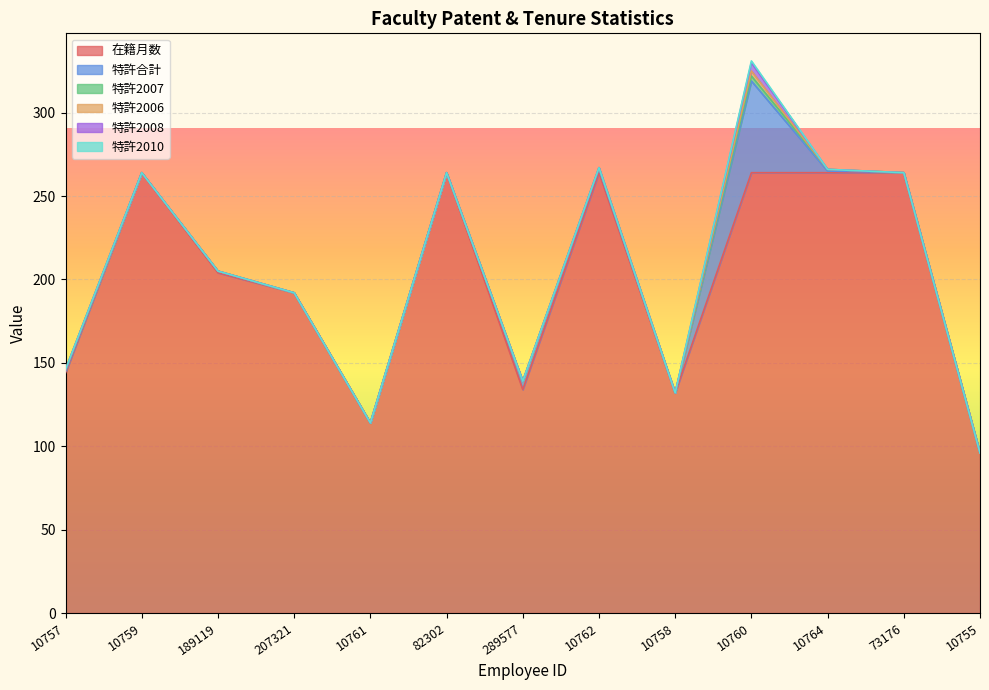

True or false: 特許2006 and 特許2008 intersect in this chart.

False